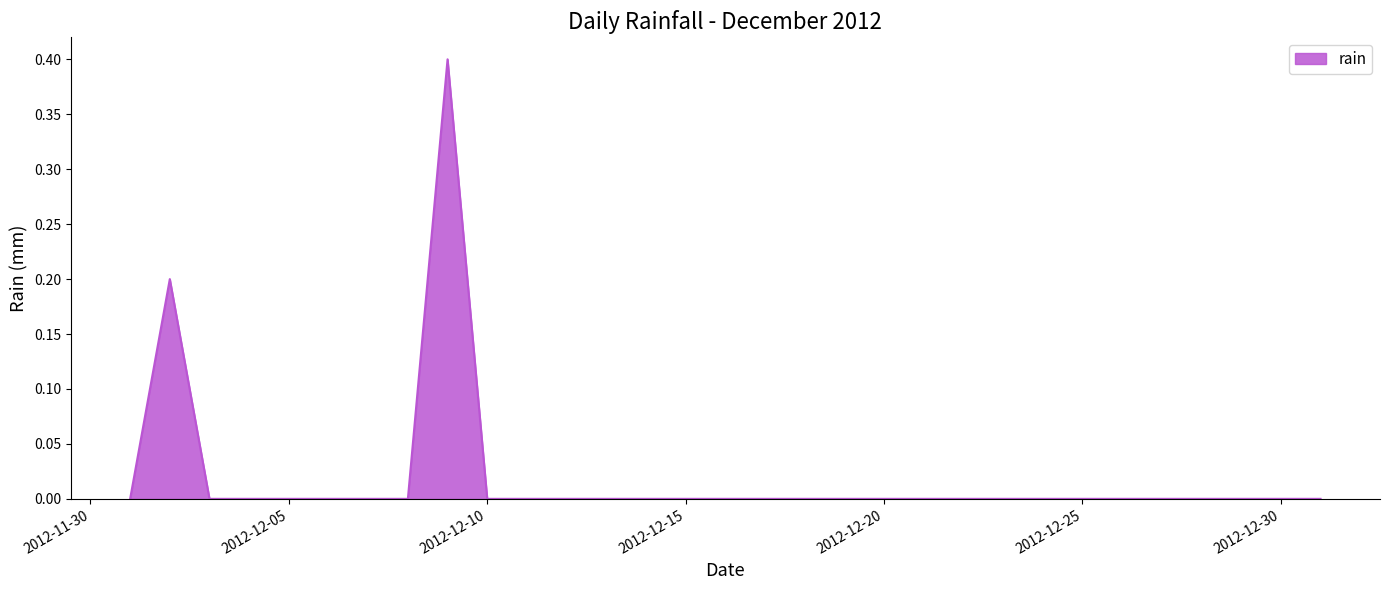

What is the maximum value shown in the chart?

0.4